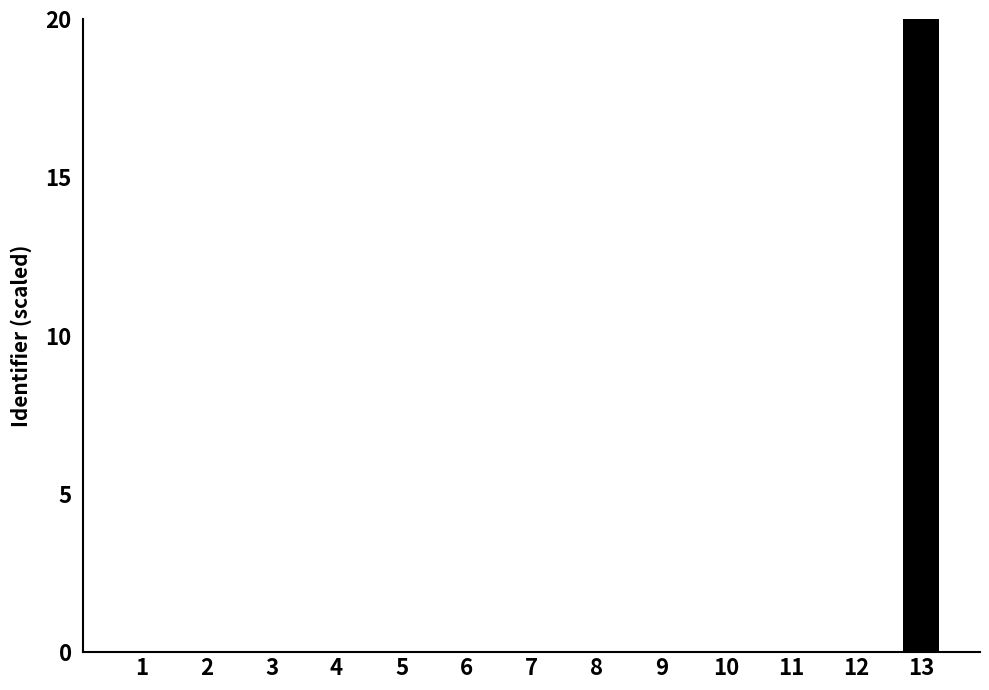

What is the sum of all values?

20.1